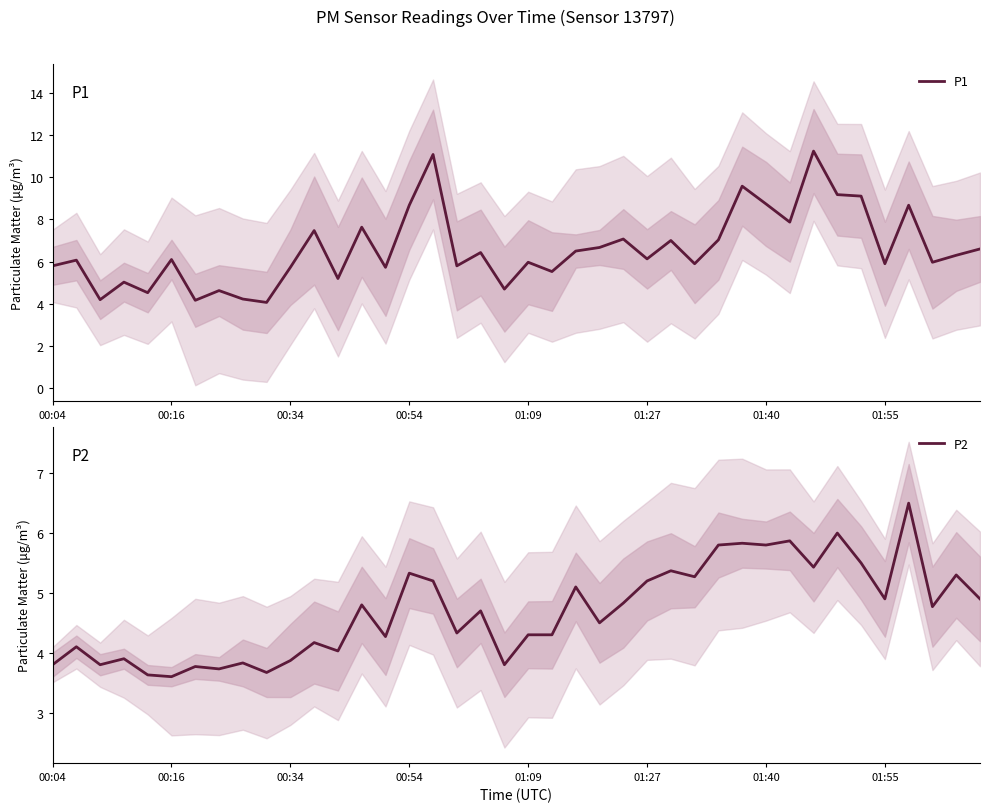

What is the highest value of the P2 series?

6.5